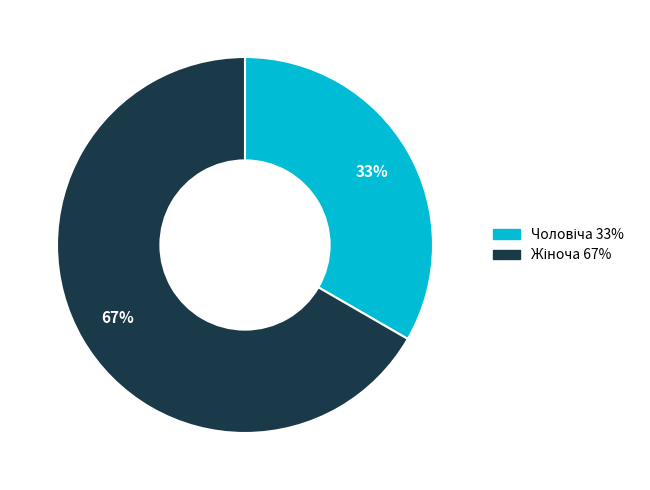

How many slices are in this pie chart?

2